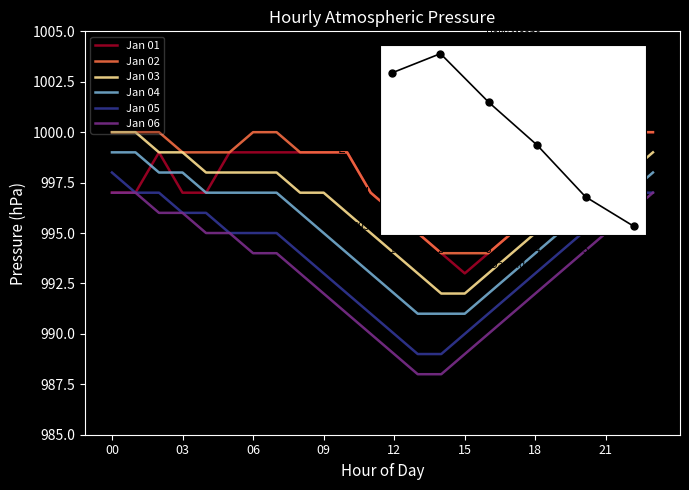

At 02, list the series in order from smallest to largest.

Jan 06, Jan 05, Jan 04, Jan 01, Jan 03, Jan 02